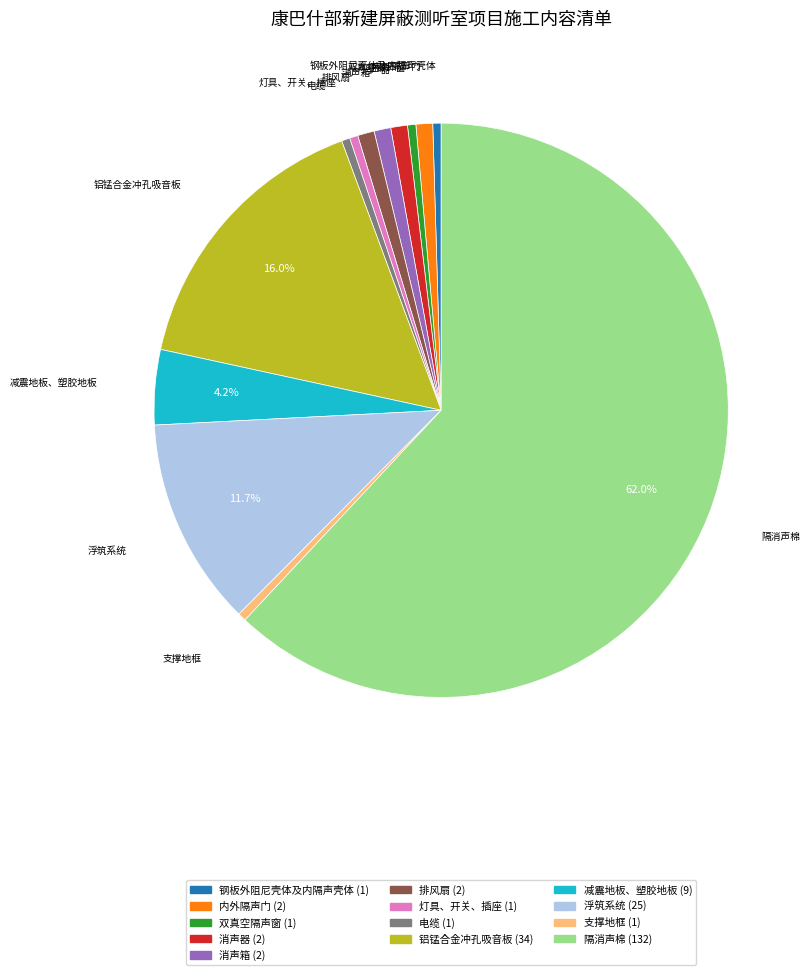

What is the largest slice in the pie chart?

隔消声棉